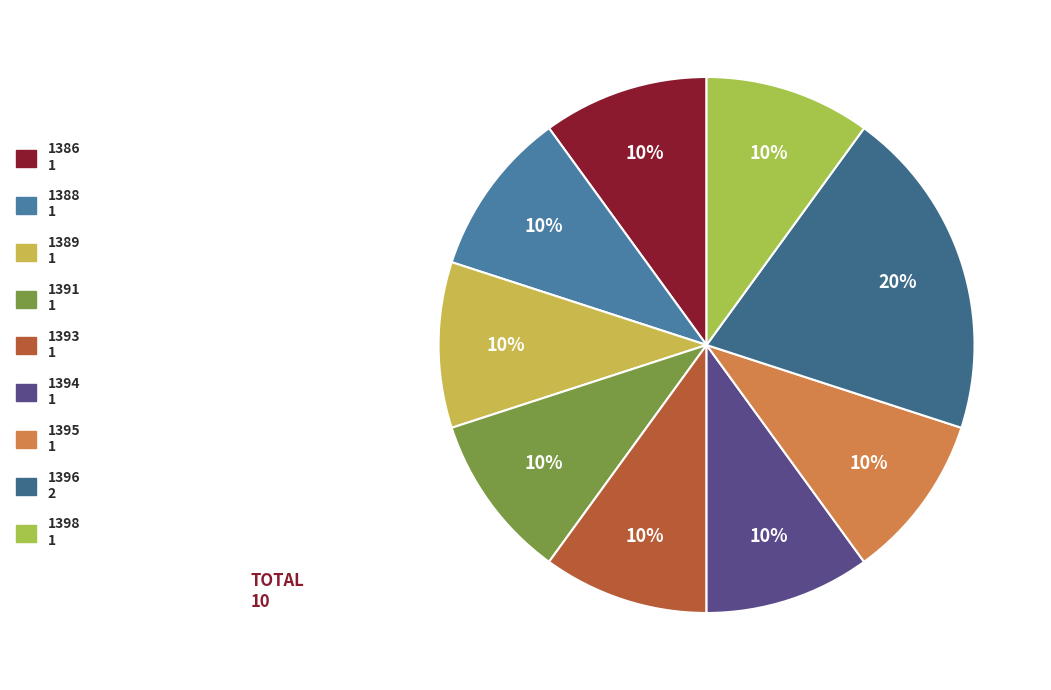

What percentage do 1389 and 1398 together represent?

20.0%